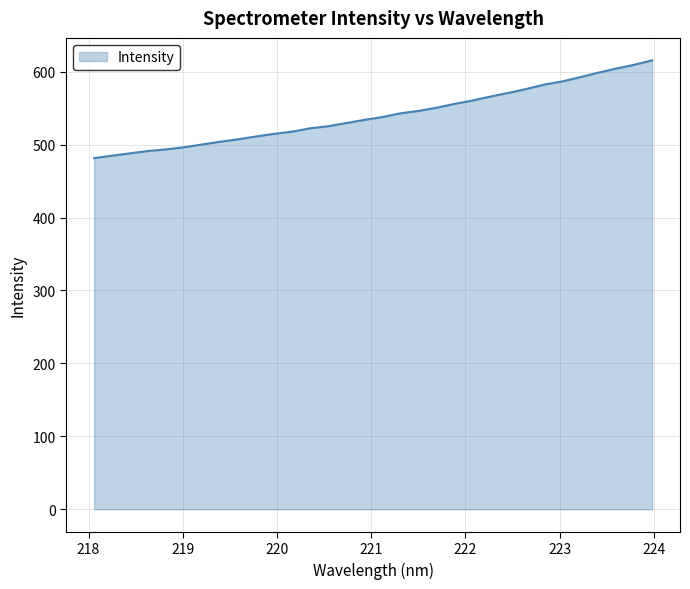

What is the difference between the maximum and minimum values?

134.0